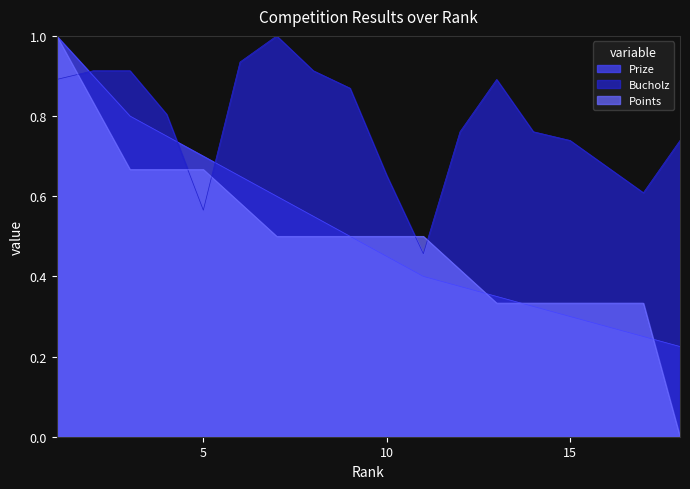

At 18, list the series in order from smallest to largest.

Points, Prize, Bucholz